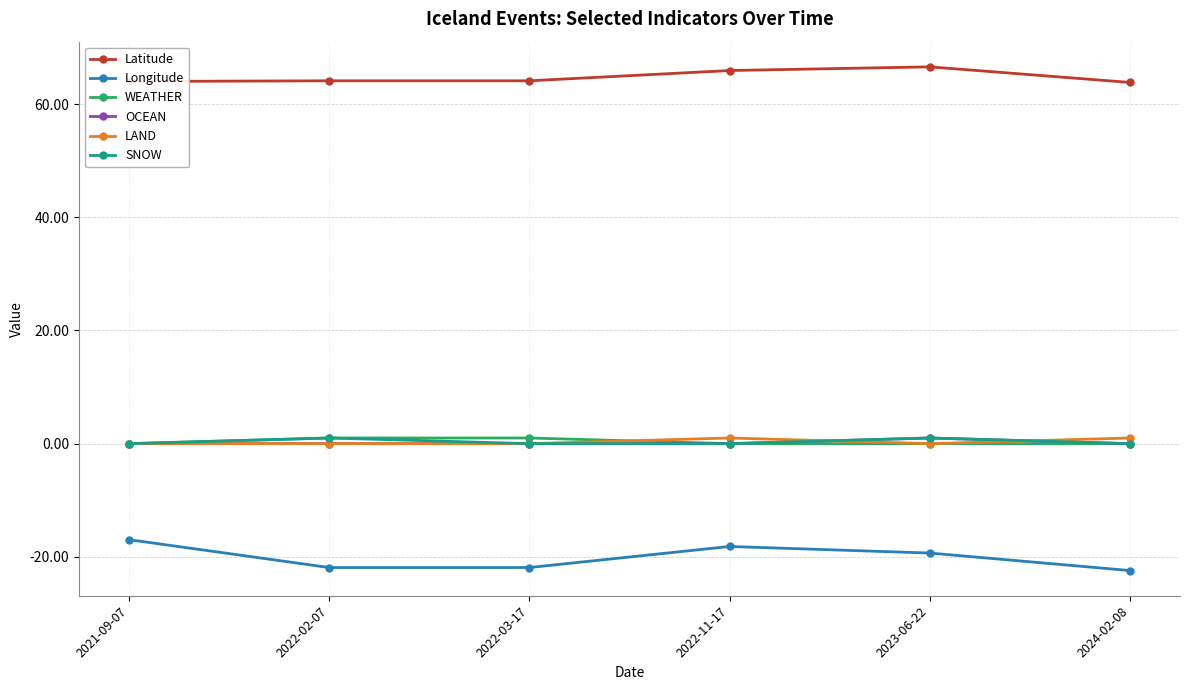

The Longitude series shows -19.3 at 2023-06-22. True or false?

True